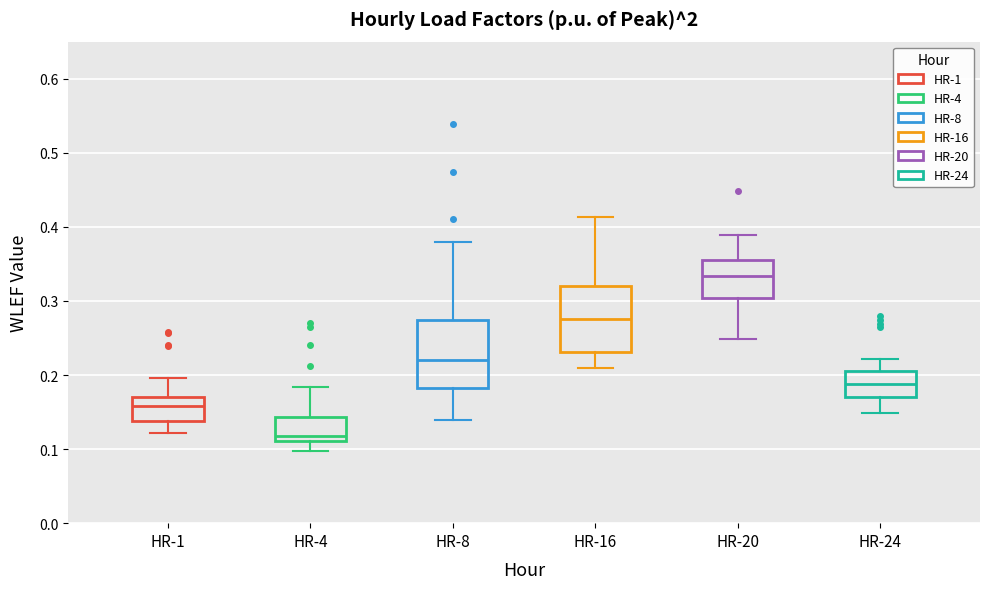

Which box has the lowest median line?

HR-4